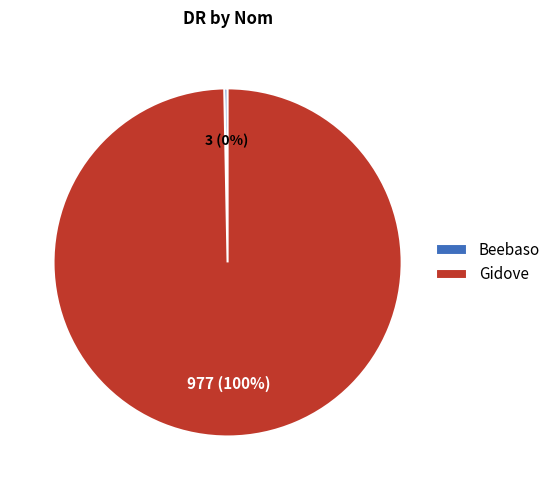

Which category has the biggest portion of the pie?

Gidove